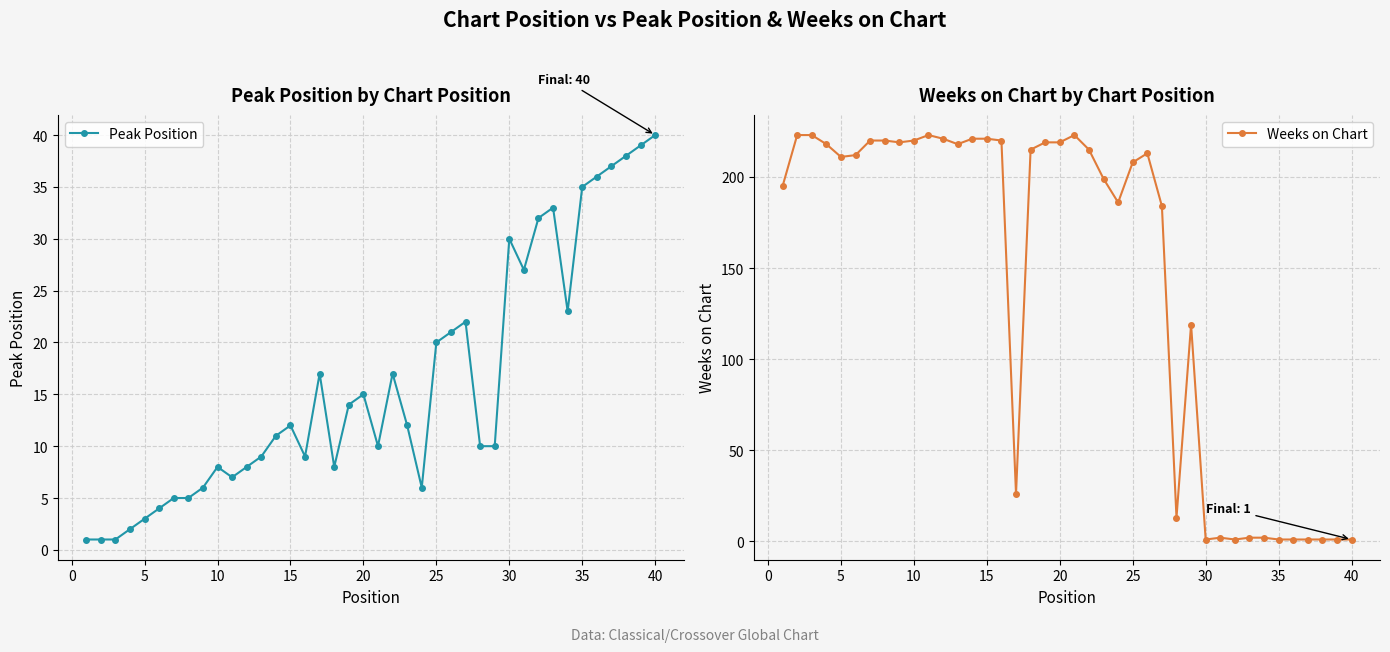

Which category has the highest value in the Peak Position series?

40